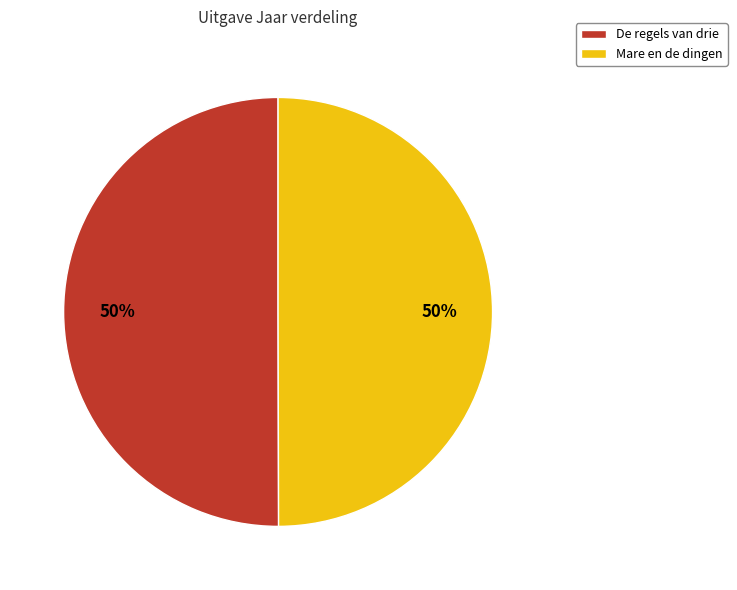

What is the ratio of the value at Mare en de dingen to the value at De regels van drie?

1.0